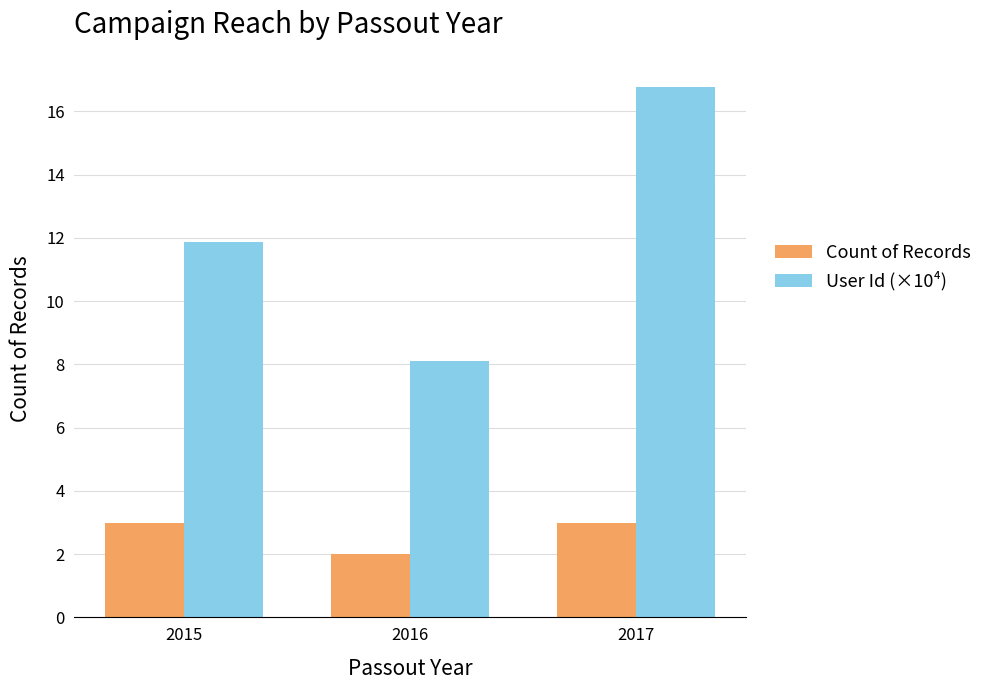

Reading right to left, what are all the values shown in this chart?

Count of Records: 2017=3.0	2016=2.0	2015=3.0
User Id (×10⁴): 2017=16.8	2016=8.1	2015=11.9